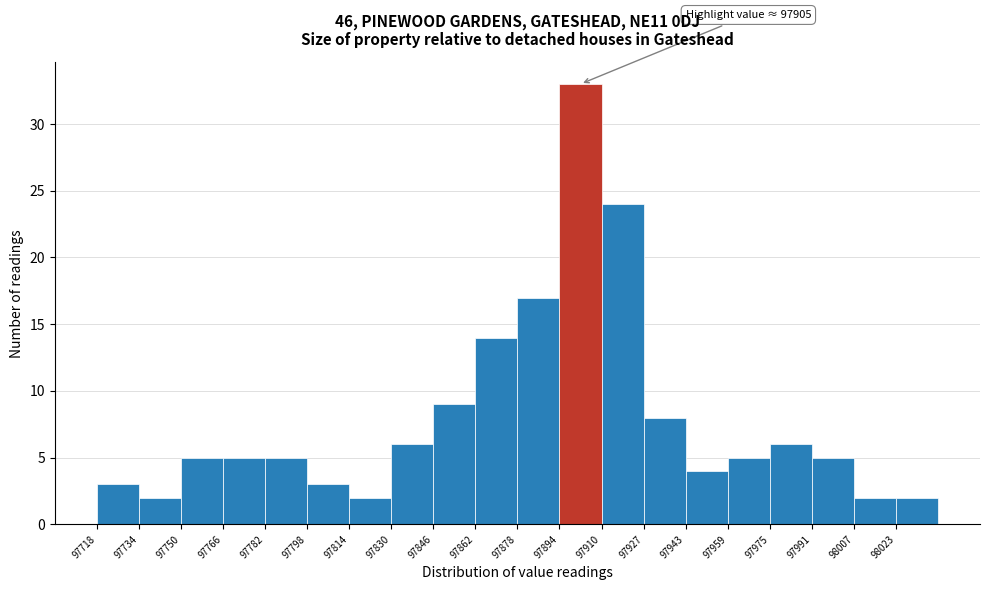

Over which range of the x-axis is the bar tallest?

97894 to 97910